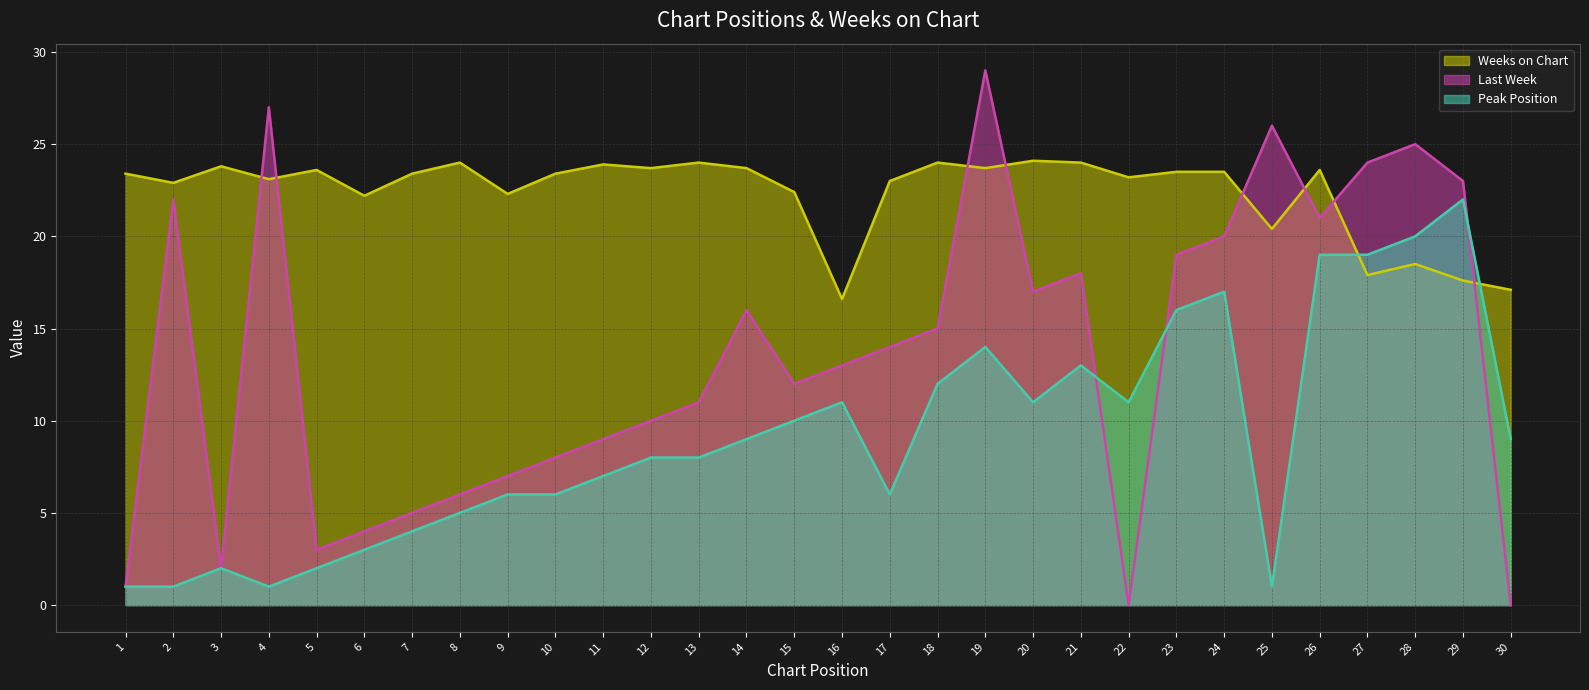

At which label does Last Week reach its peak?

19